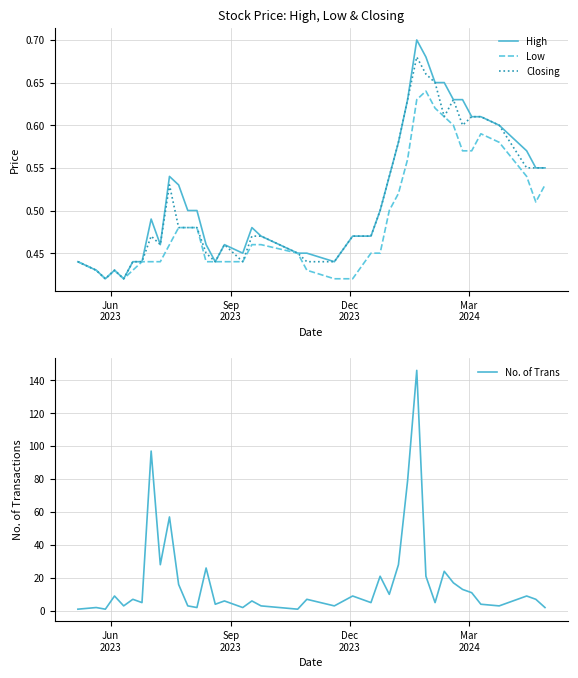

Count the number of categories in the chart.

40